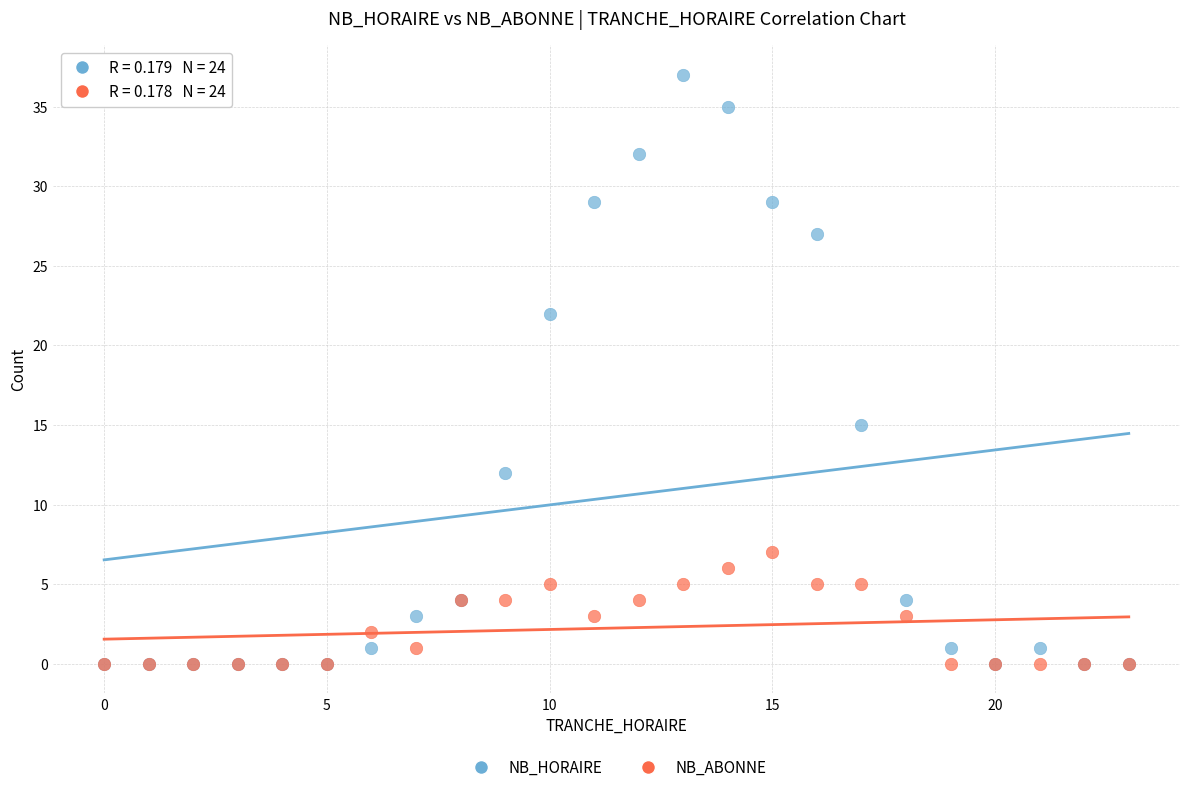

What are all the series names shown in the legend?

NB_HORAIRE, NB_ABONNE